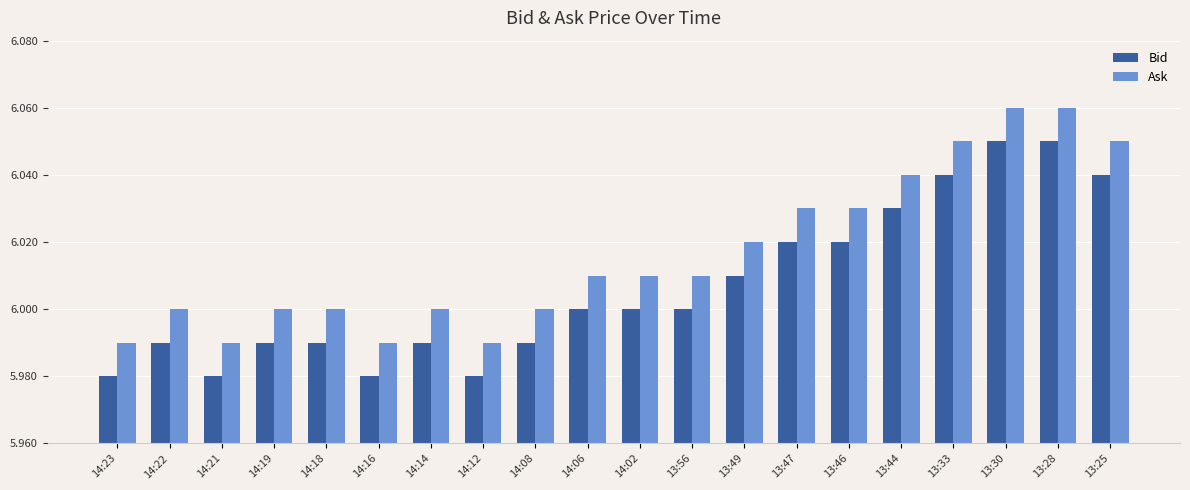

What is the difference between the maximum and minimum values in the Bid series?

0.1